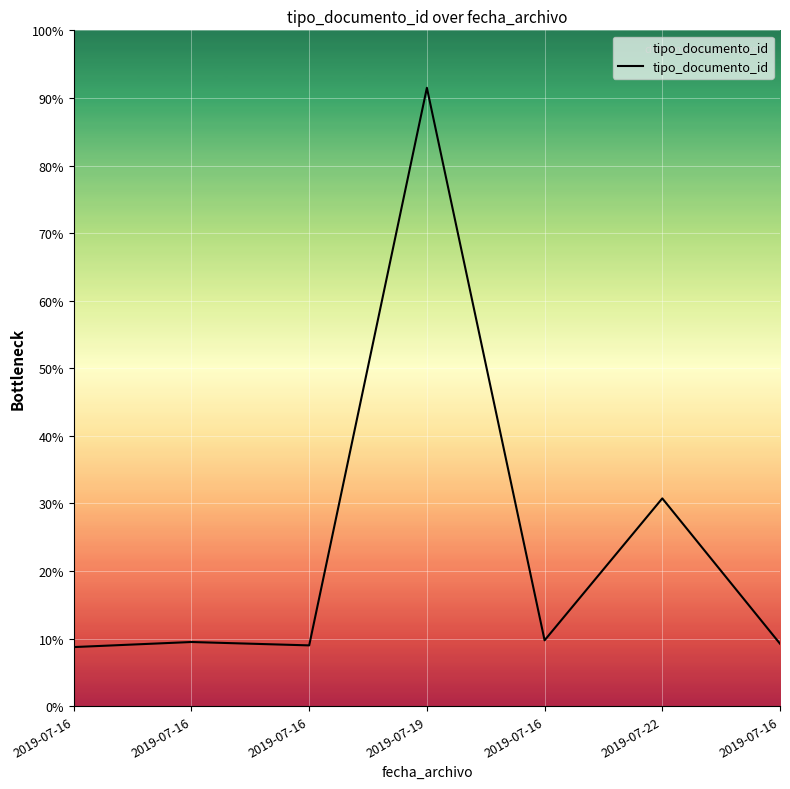

Does the chart have visible grid lines?

Yes